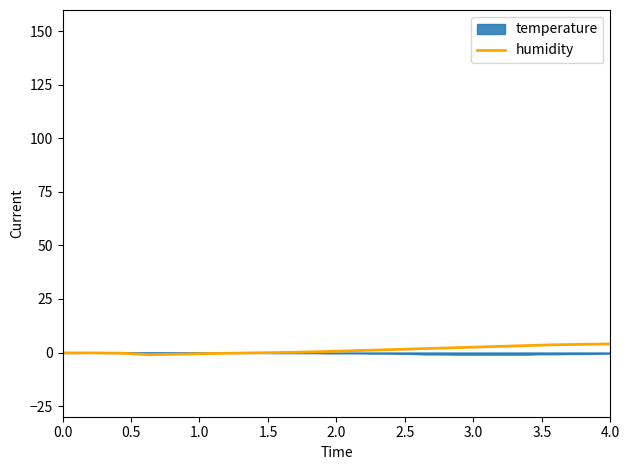

How many negative values are there?

8